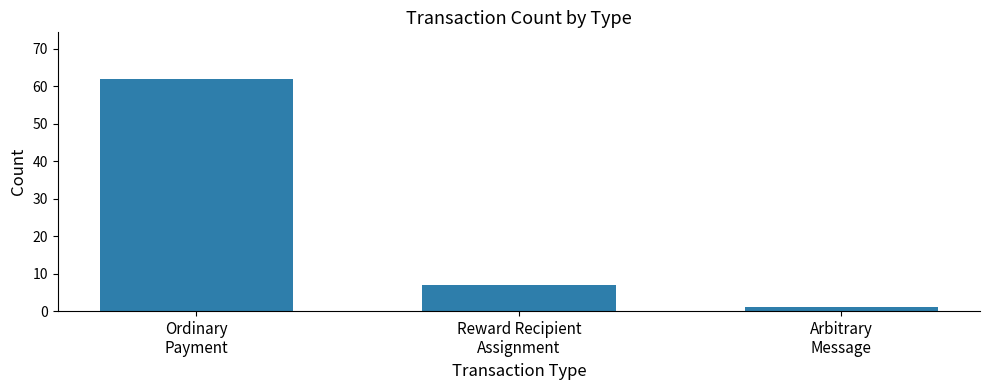

Reading left to right, what are all the values shown in this chart?

62	7	1